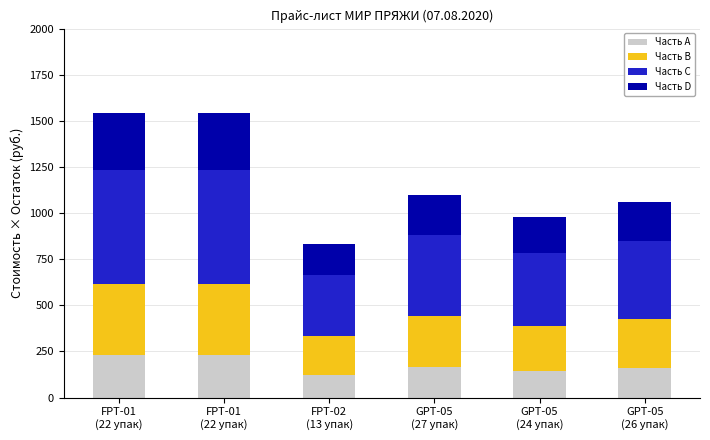

How many data points in Часть A are above 164?

3